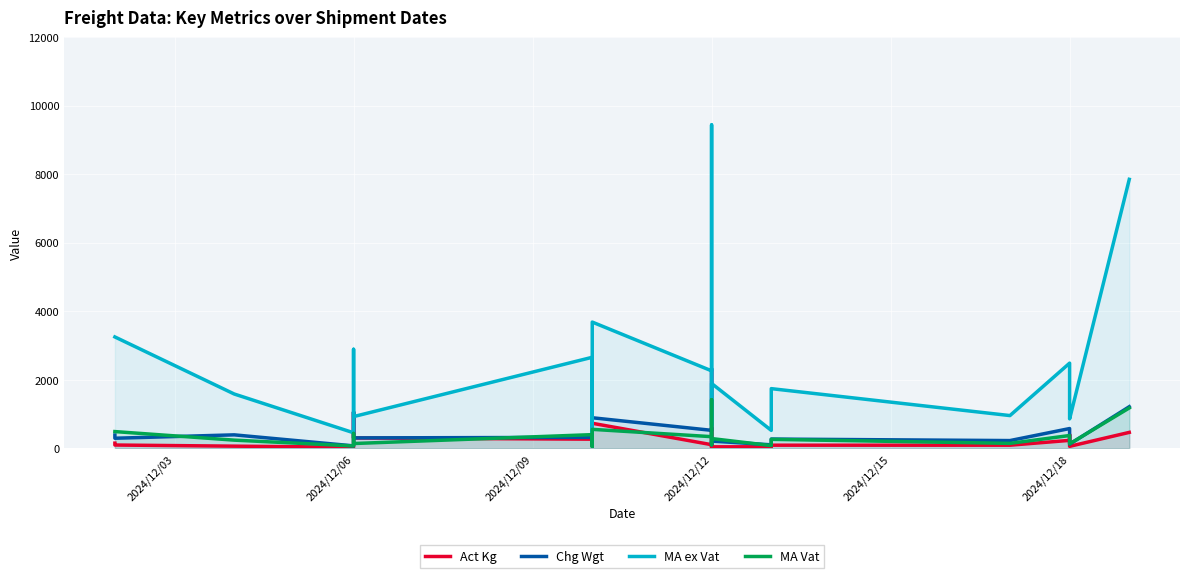

At which category is the sum across all series the highest?

2024/12/12